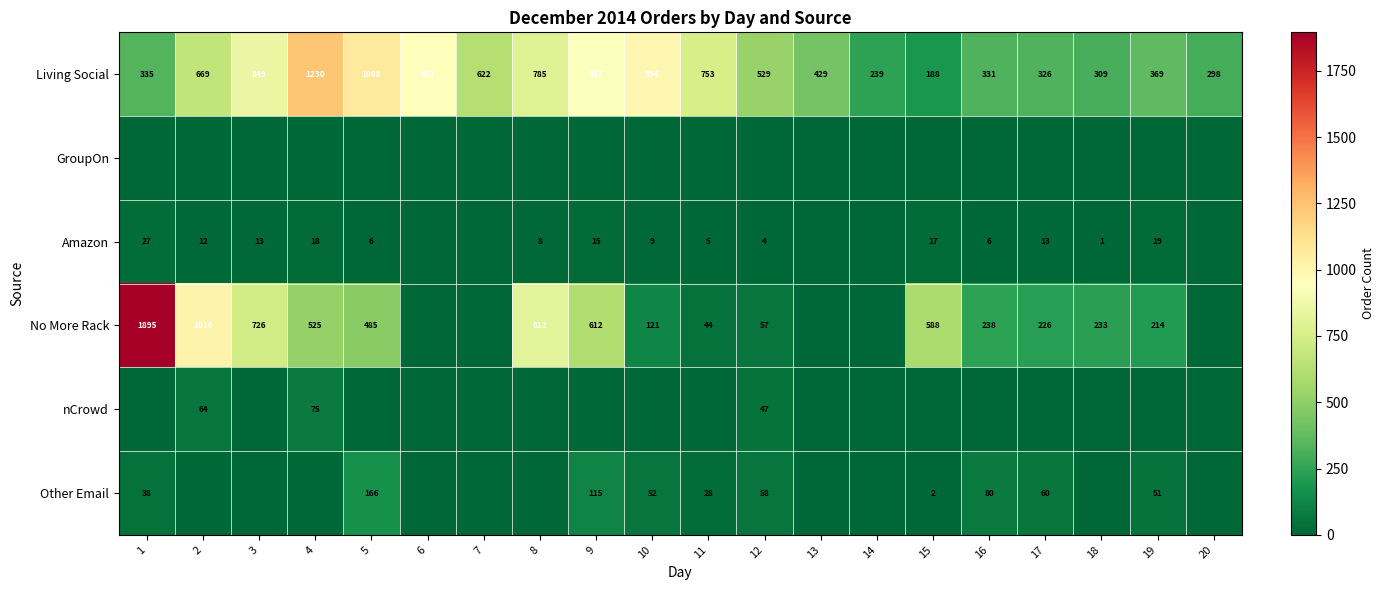

What is the spread (max minus min) of values at 3?

849